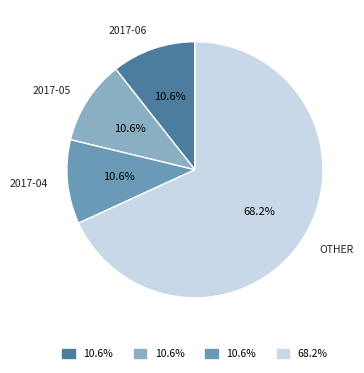

Is there a majority slice in this chart?

Yes